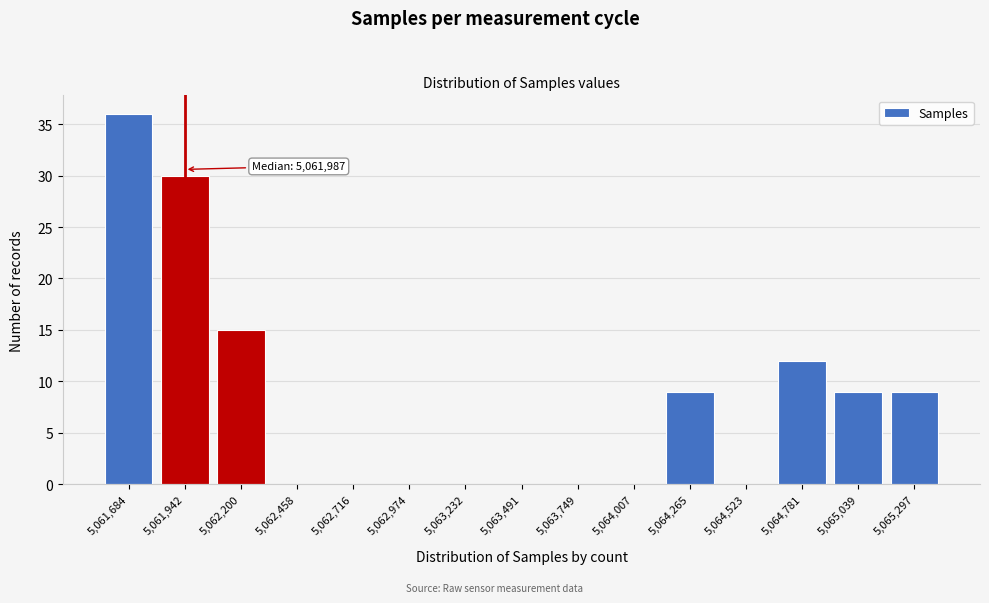

Reading left to right, what are all the values shown in this chart?

5,061,684=36	5,061,942=30	5,062,200=15	5,062,458=0	5,062,716=0	5,062,974=0	5,063,232=0	5,063,491=0	5,063,749=0	5,064,007=0	5,064,265=9	5,064,523=0	5,064,781=12	5,065,039=9	5,065,297=9